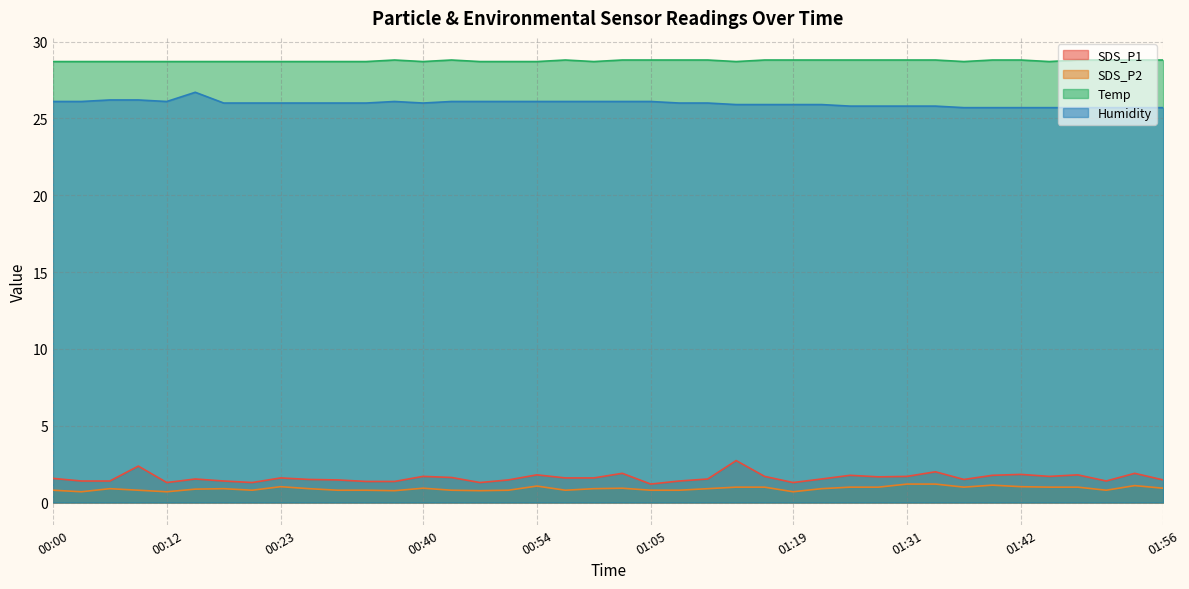

Where is the first local minimum for Temp?

00:40